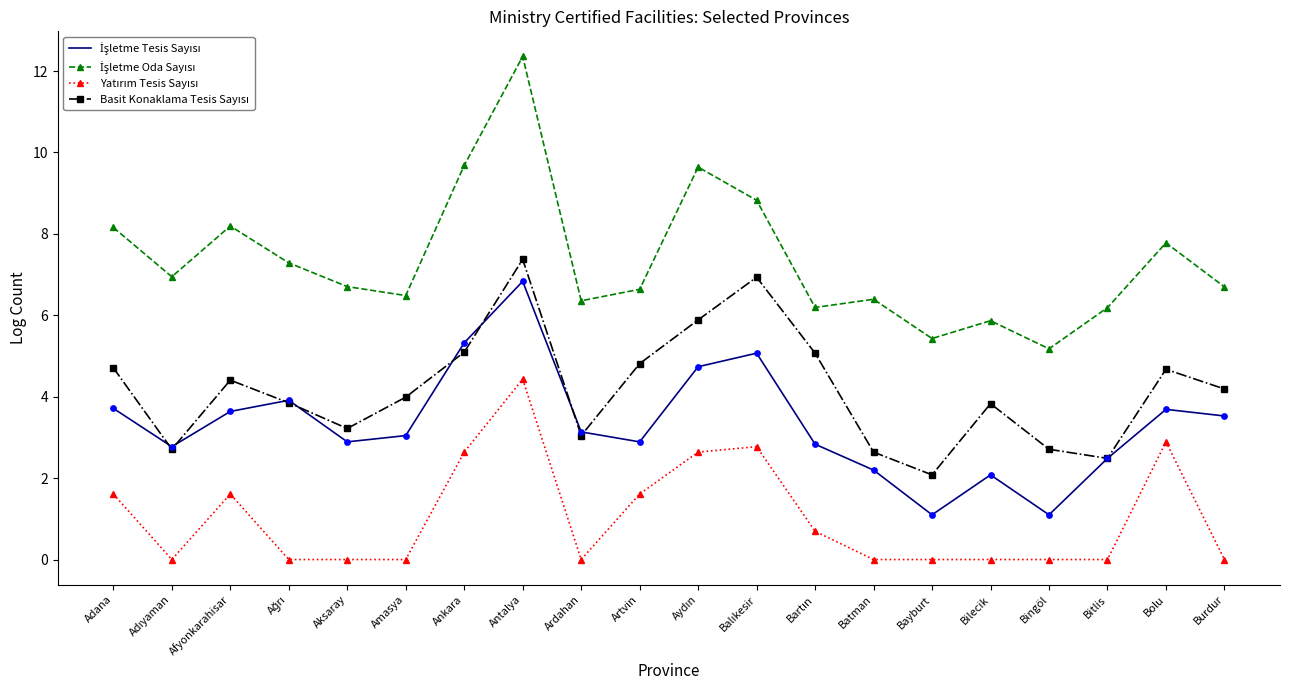

At how many categories does at least one series exceed 9?

3